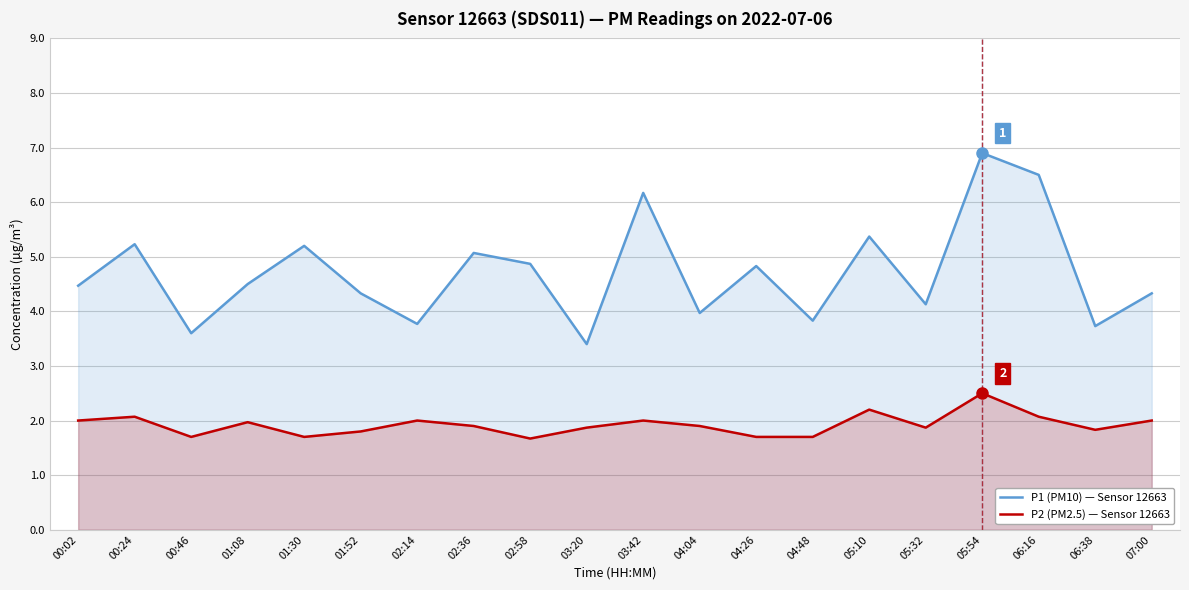

Which category has the lowest value across all series?

02:58